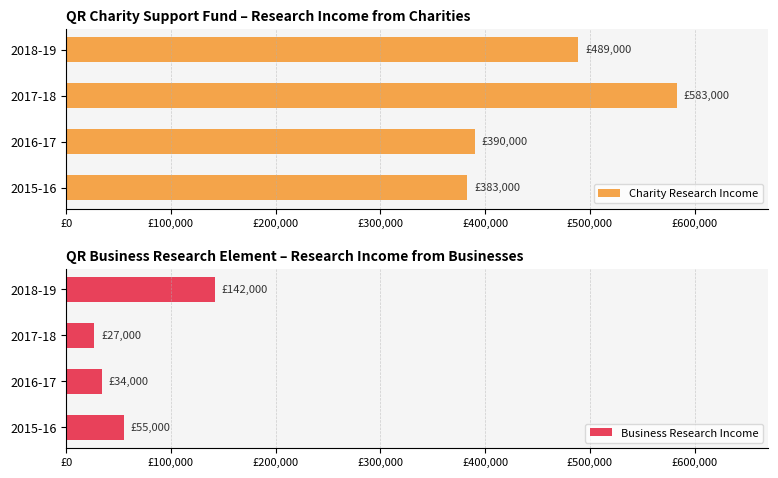

What are all the series names shown in the legend?

Charity Research Income, Business Research Income